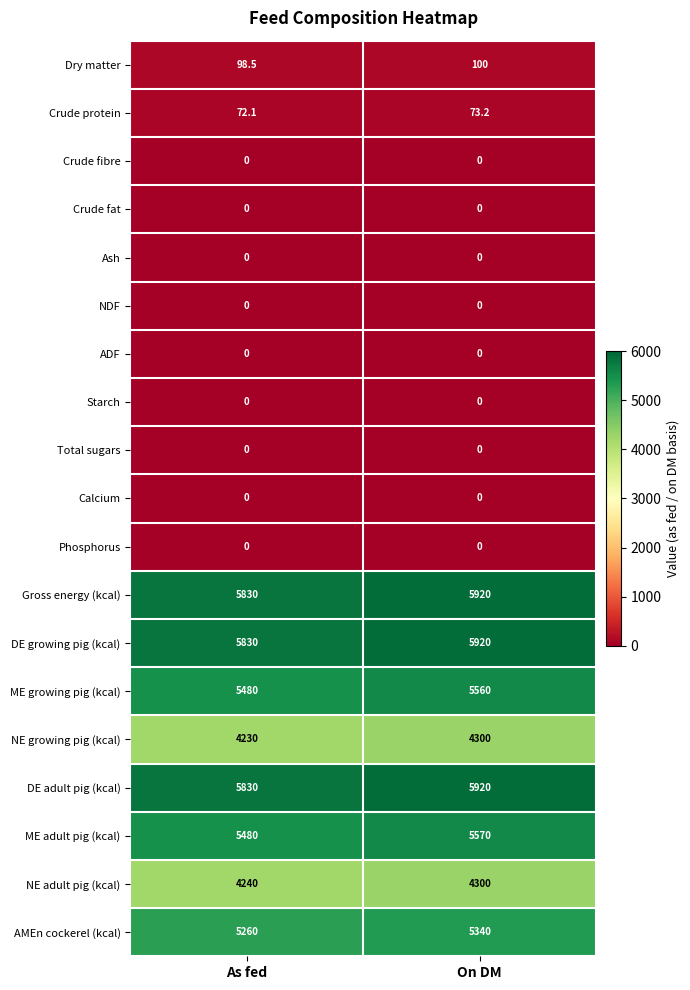

What is the sum of the NE adult pig (kcal) values at As fed and On DM?

8540.0